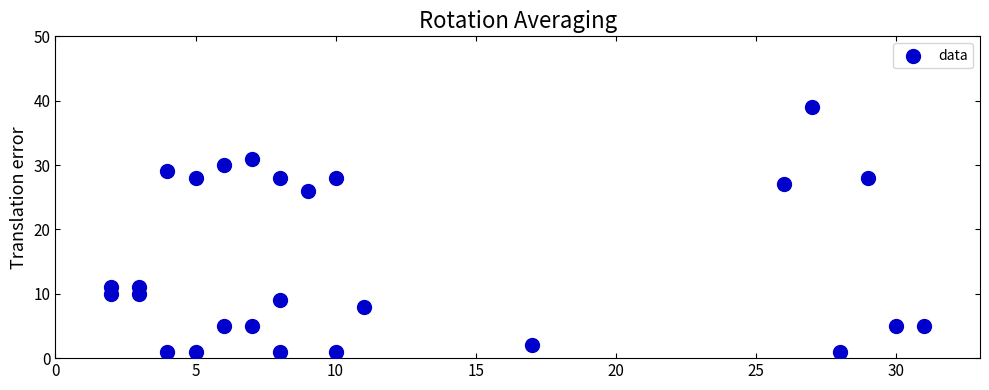

What Y value in the scatter plot is closest to 20?

26